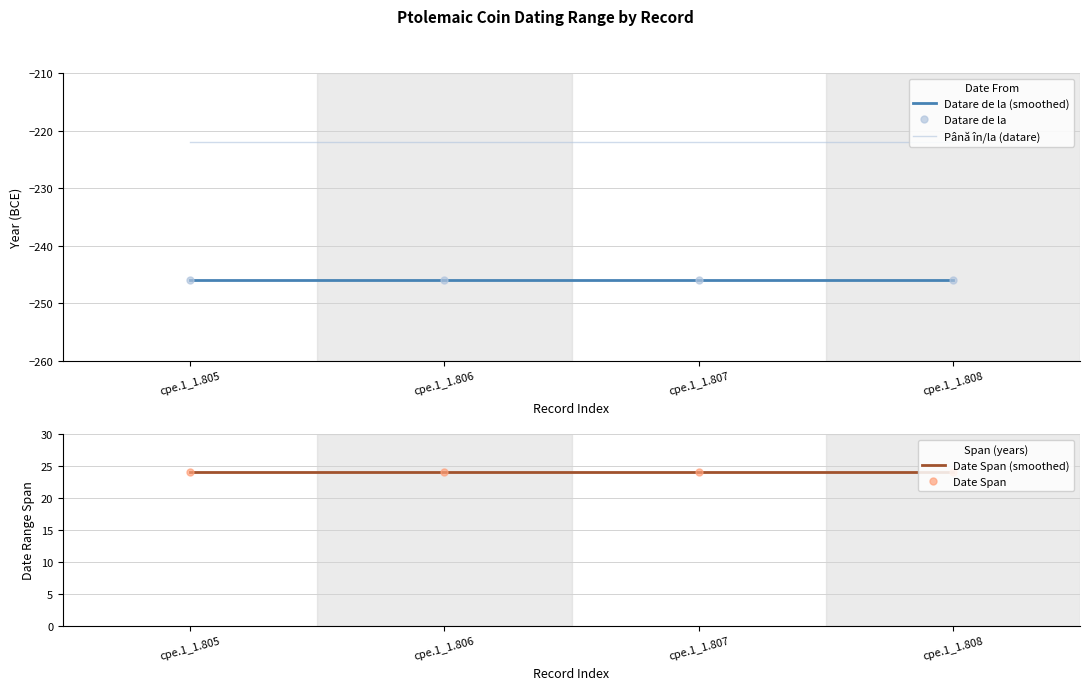

Is this an area chart (filled region under the line)?

No